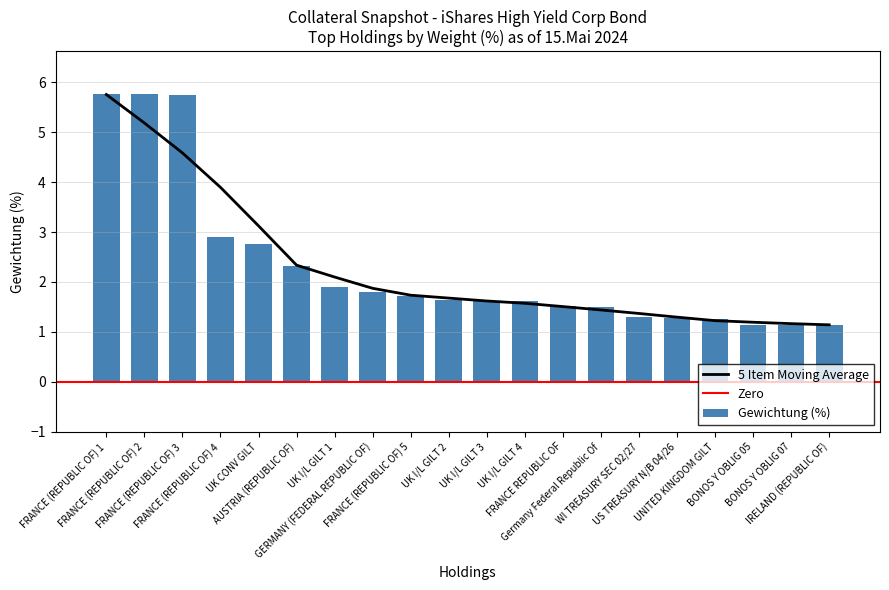

Does the chart contain any negative values?

No